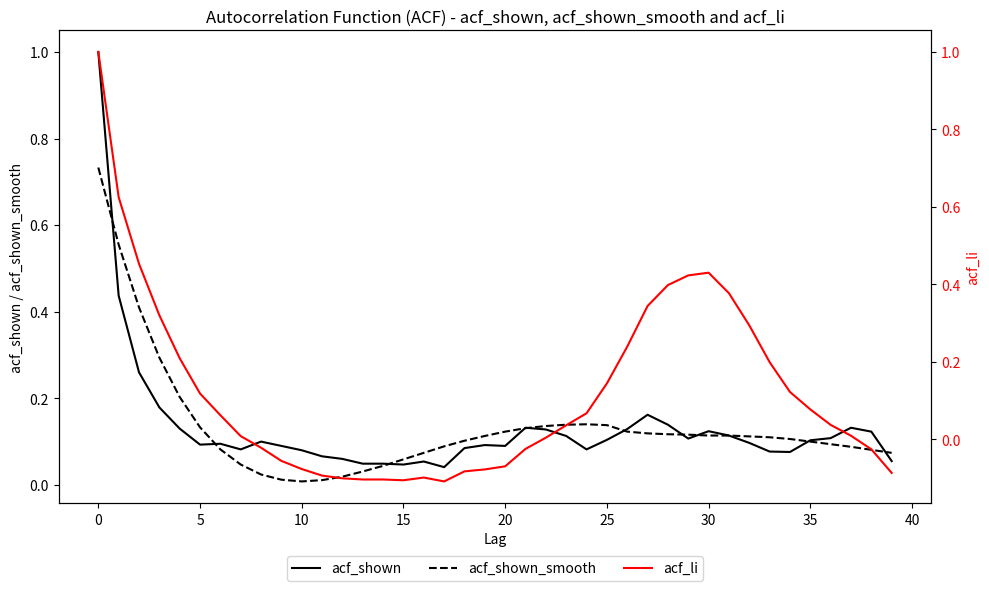

Where do acf_shown_smooth and acf_li first cross each other?

15 and 20